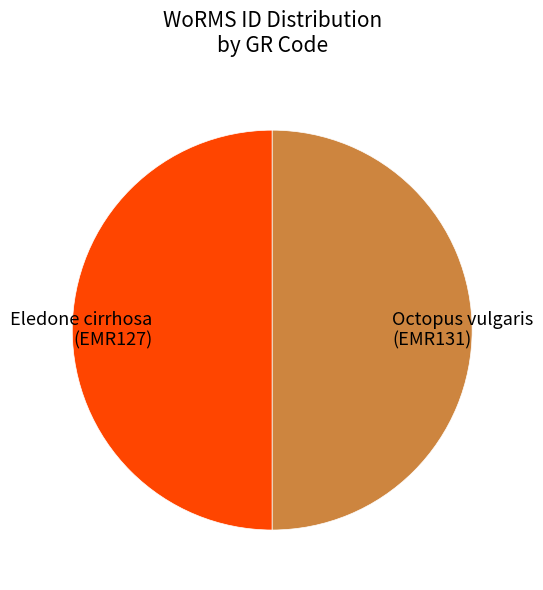

Approximately how many times larger is the value at Eledone cirrhosa (EMR127) compared to Octopus vulgaris (EMR131)?

1.0